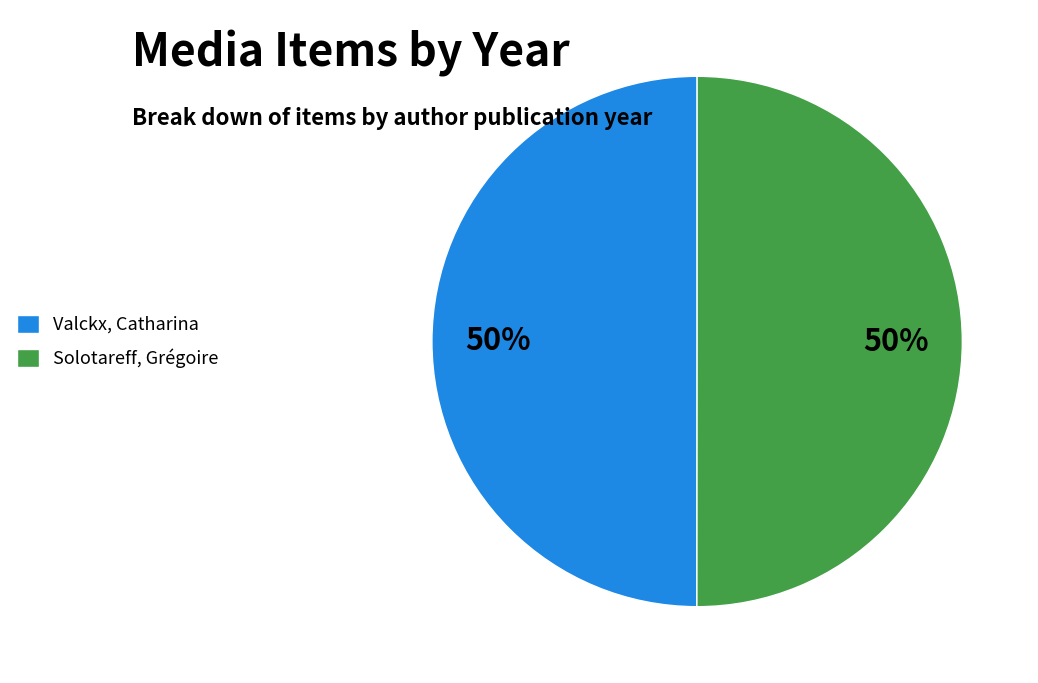

To the nearest percent, what portion does Valckx, Catharina represent?

50%